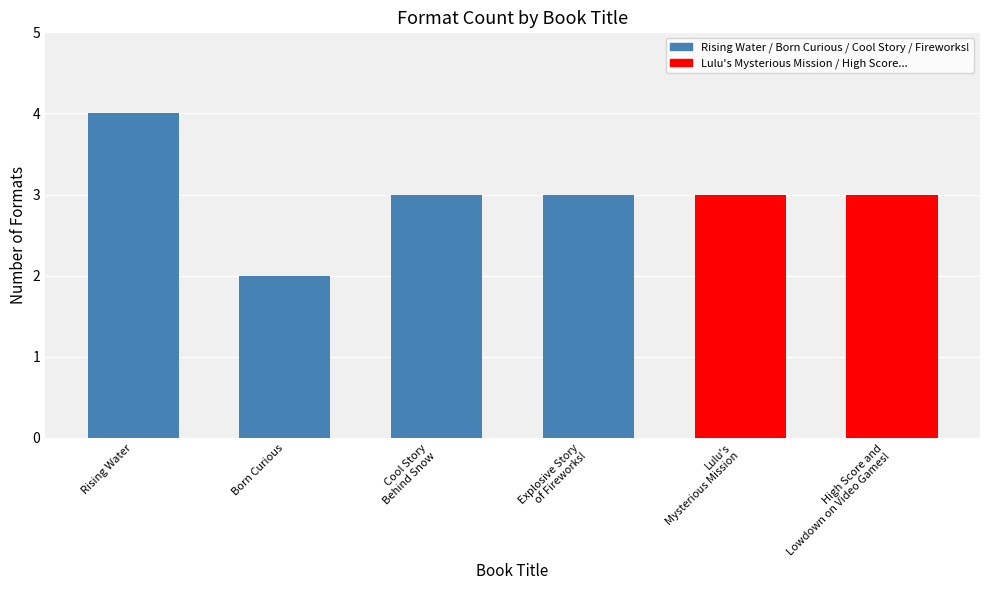

What is the sum of the values at Born Curious and Rising Water?

6